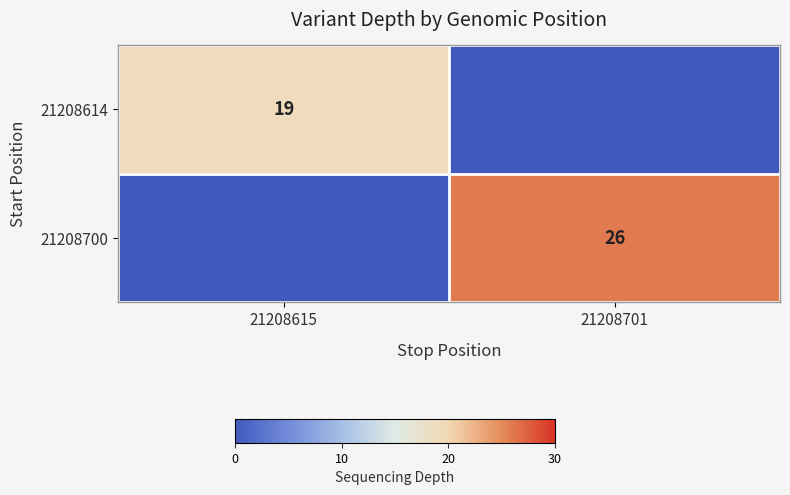

At which category is the sum across all series the highest?

21208701